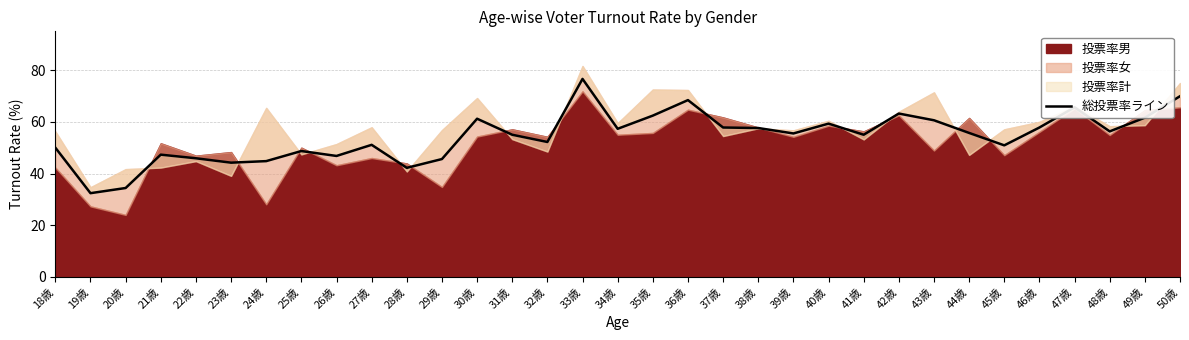

List the labels in order of value, largest first.

33歳, 50歳, 36歳, 47歳, 42歳, 35歳, 49歳, 30歳, 43歳, 40歳, 37歳, 46歳, 38歳, 34歳, 48歳, 44歳, 39歳, 31歳, 41歳, 32歳, 27歳, 45歳, 18歳, 25歳, 21歳, 26歳, 22歳, 29歳, 24歳, 23歳, 28歳, 20歳, 19歳